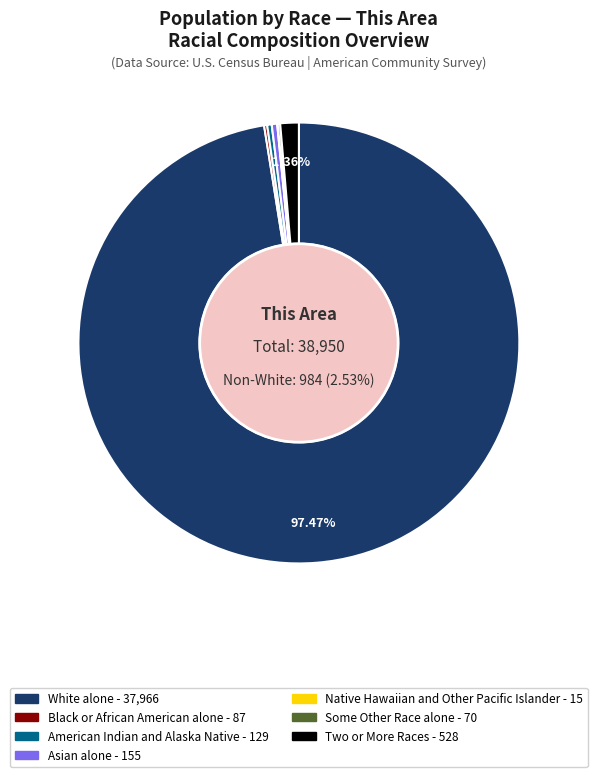

Rank the categories by value from lowest to highest.

Native Hawaiian and Other Pacific Islander, Some Other Race alone, Black or African American alone, American Indian and Alaska Native, Asian alone, Two or More Races, White alone